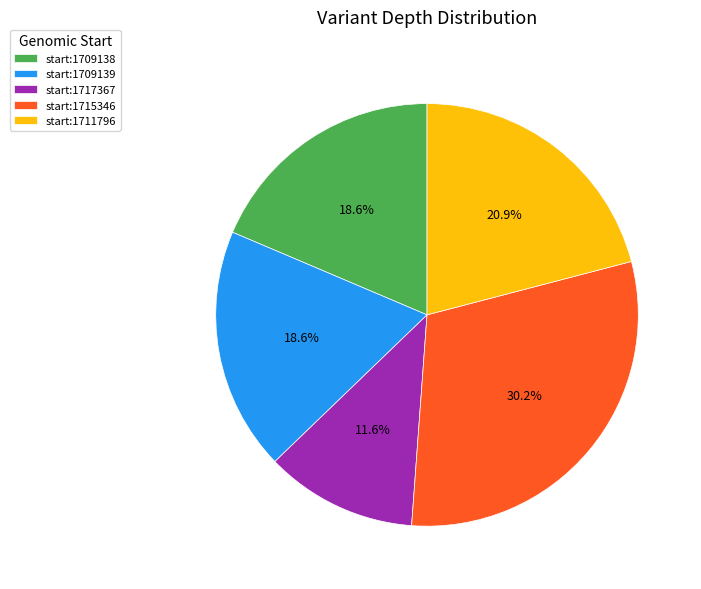

Which category has the biggest portion of the pie?

start:1715346